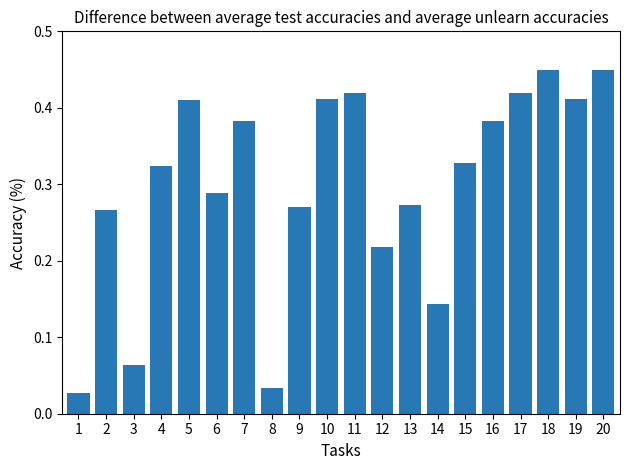

Which category has the lowest value across all series?

1